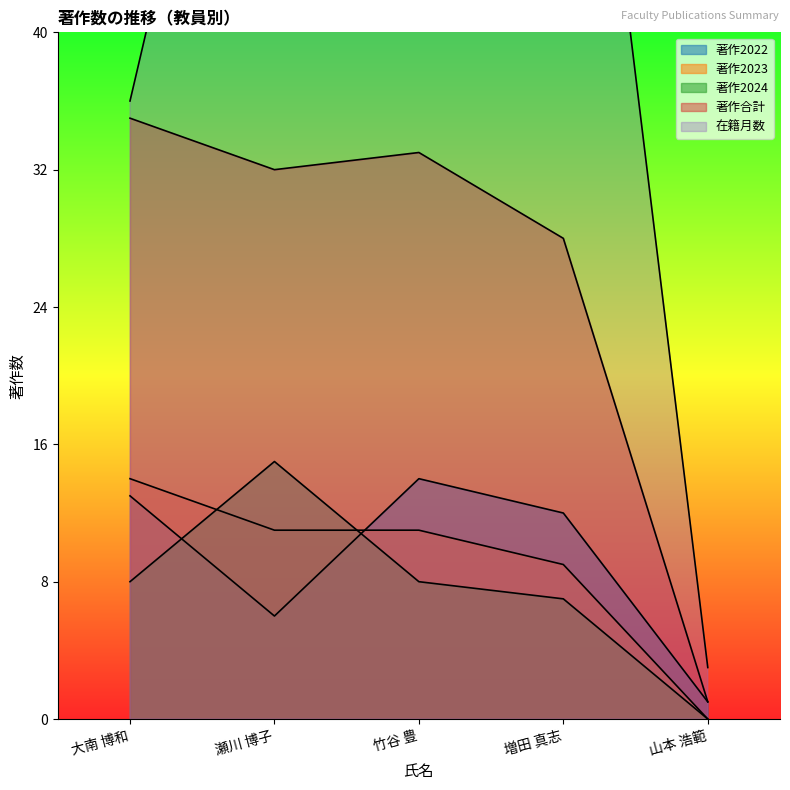

At which label is 著作2024 closest to 7?

増田 真志